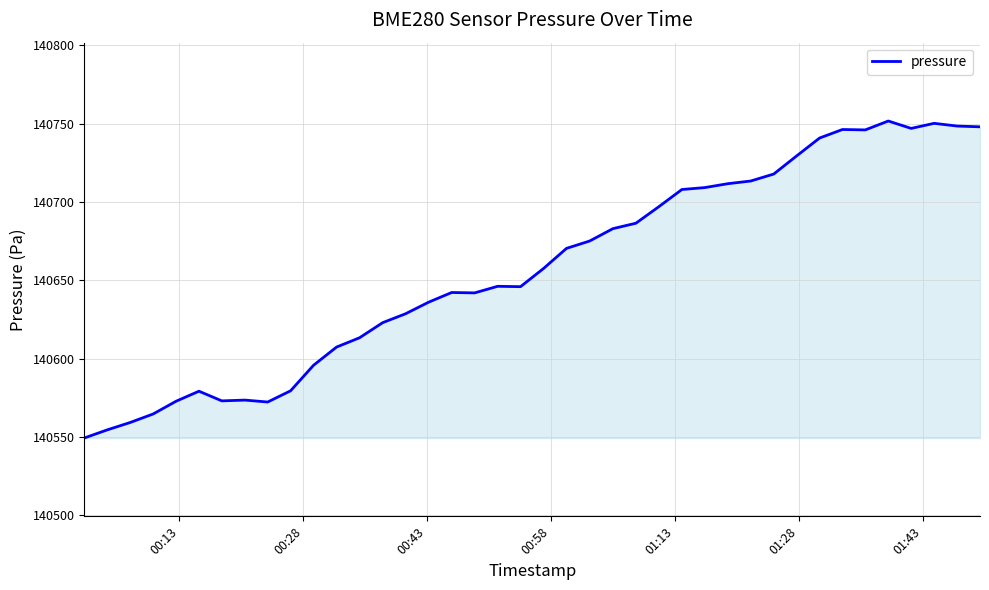

What is the maximum value shown in the chart?

140751.6